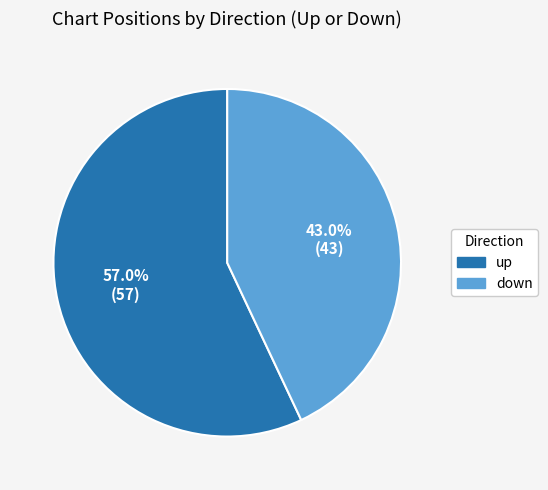

To the nearest percent, what portion does up represent?

57%